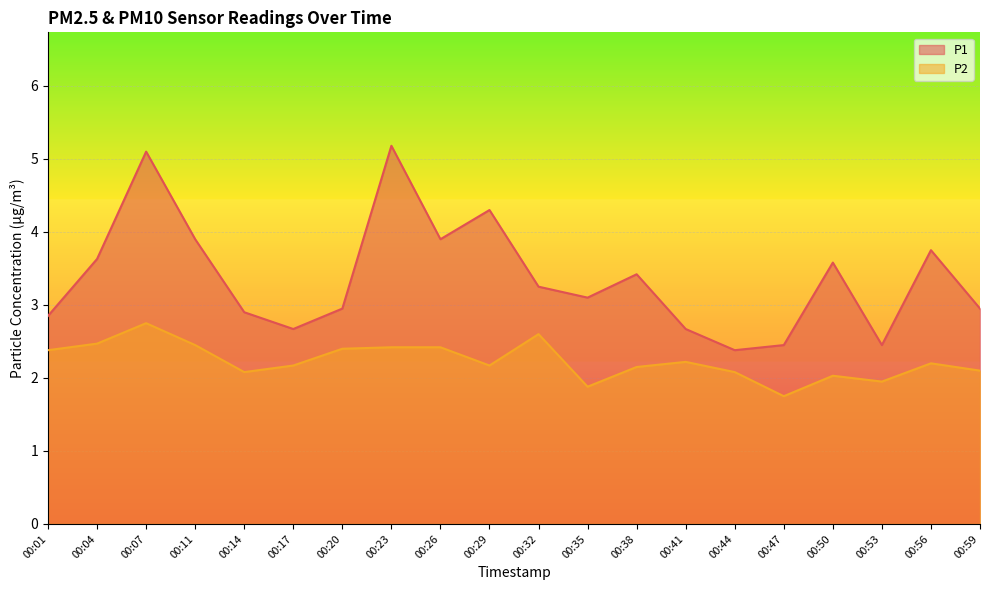

What are all the series names shown in the legend?

P1, P2